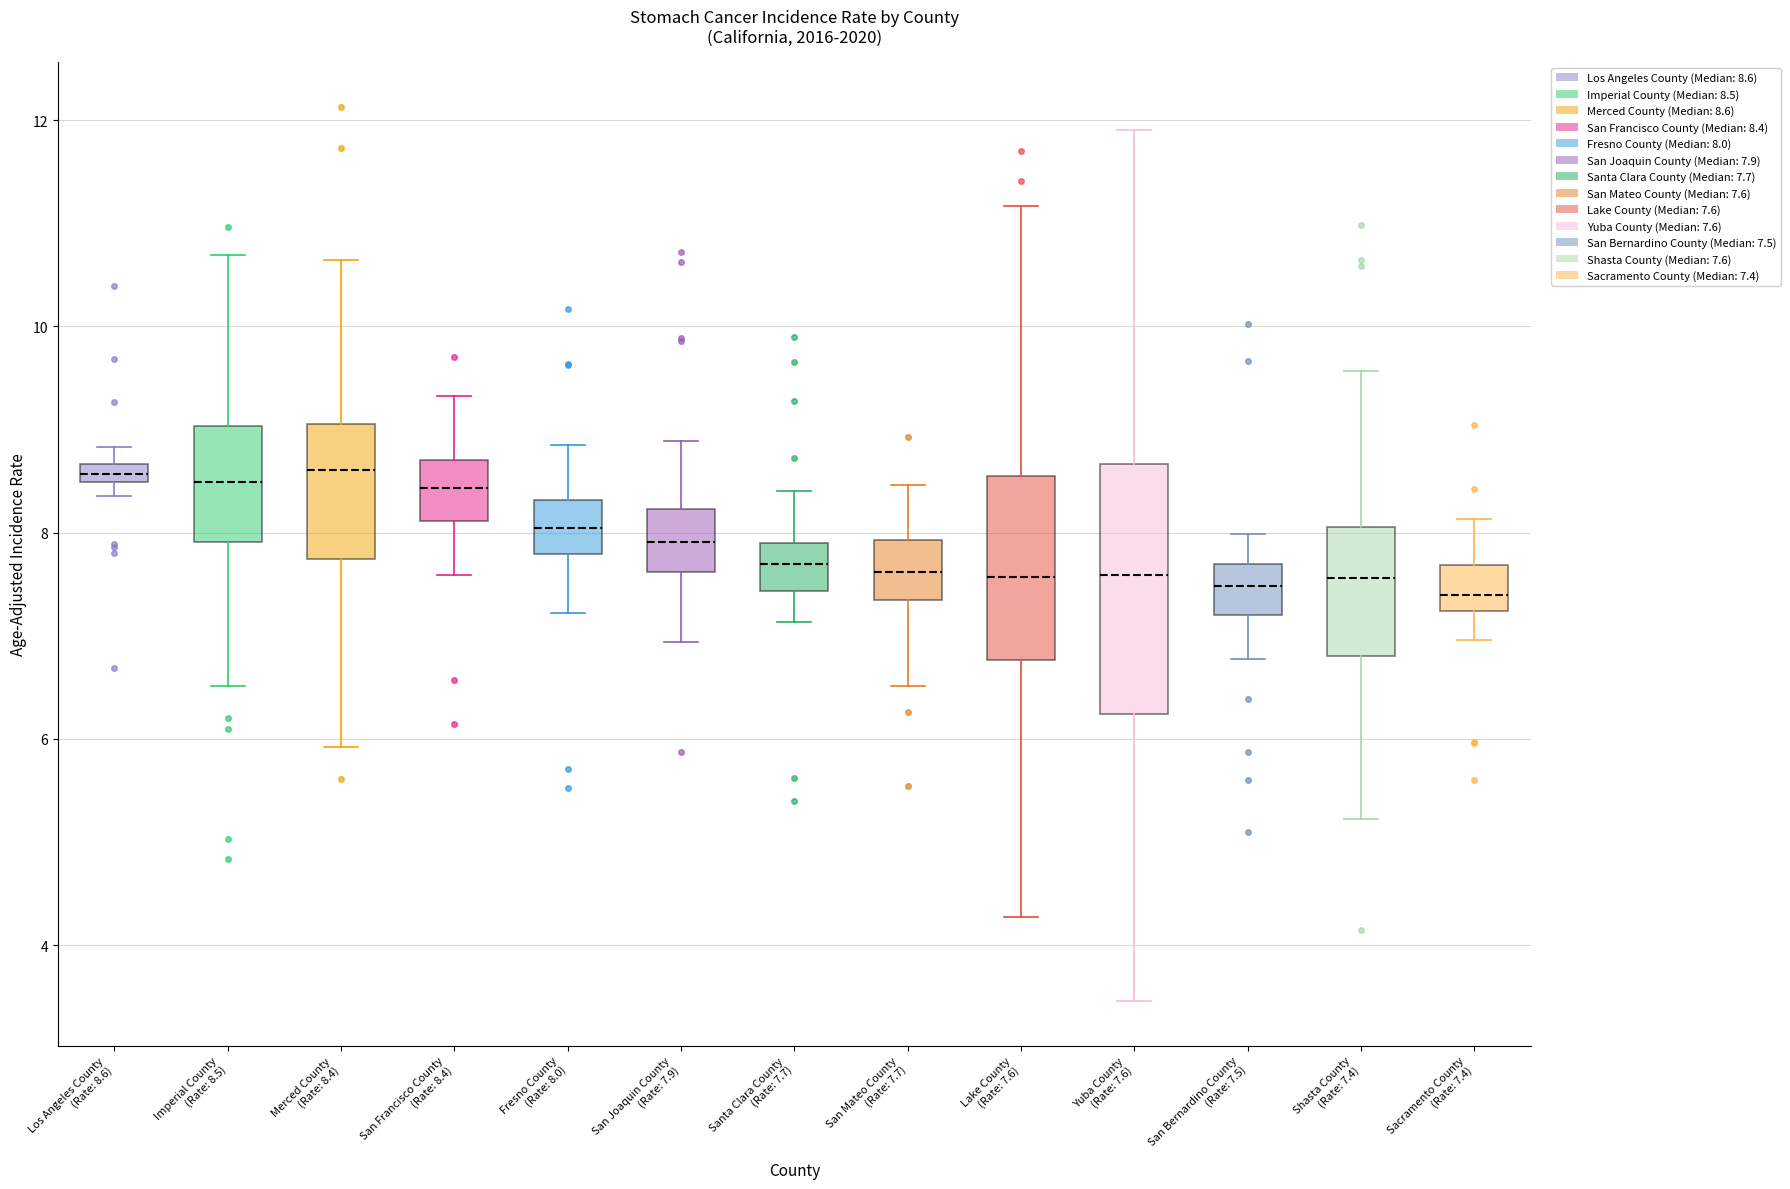

Where does the lower whisker of the box for Shasta County (Rate: 7.4) end on the y-axis? The values are not printed on the chart, so give them approximately, as read against the axis.

5.2